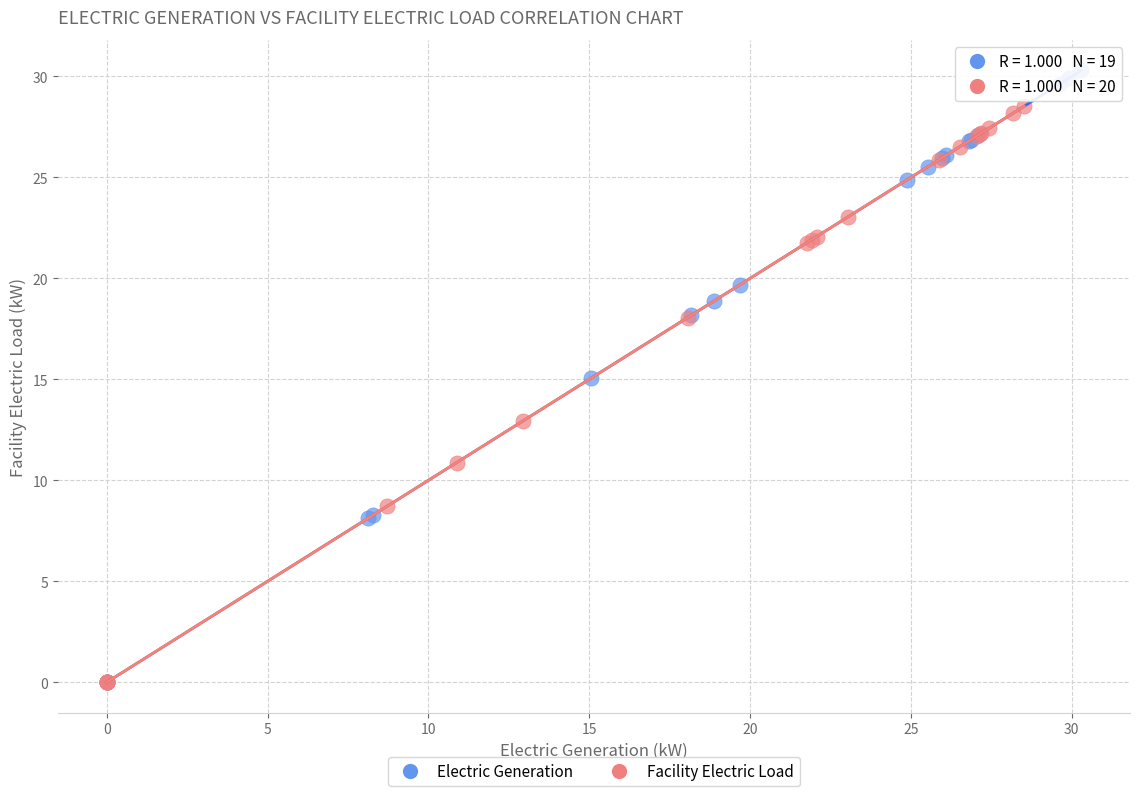

What are all the series names shown in the legend?

Electric Generation, Facility Electric Load